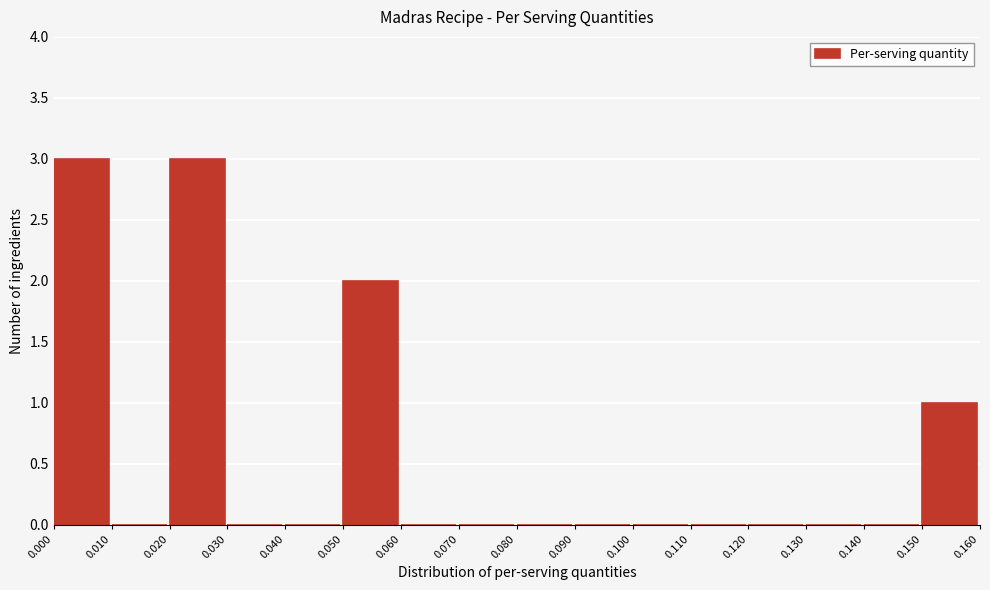

What is the height of the bar covering 0.050 to 0.060 on the x-axis? The values are not printed on the chart, so give them approximately, as read against the axis.

2